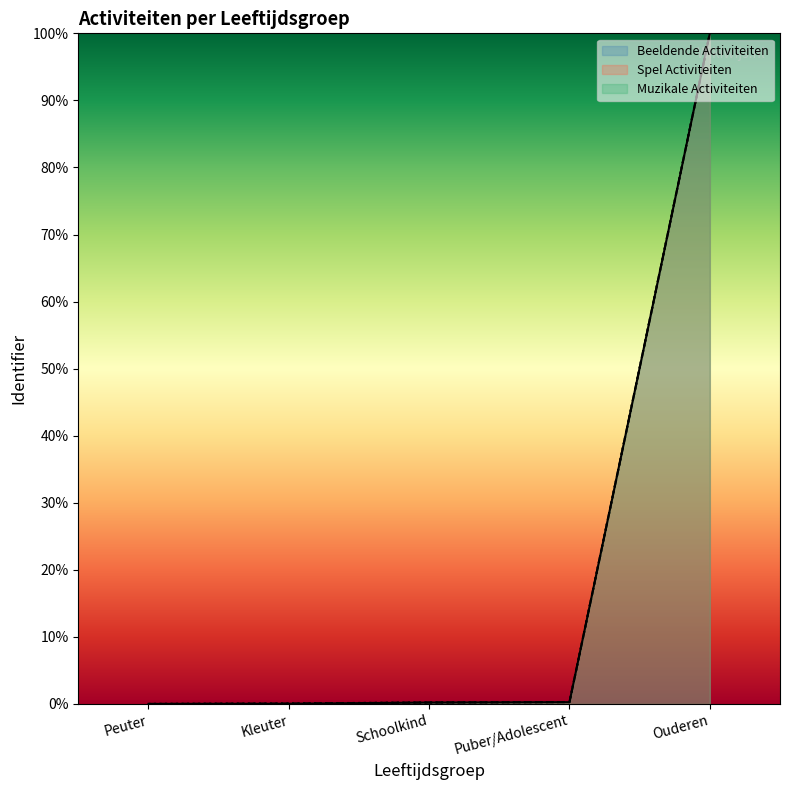

At which category does the chart reach its minimum across all series?

Peuter